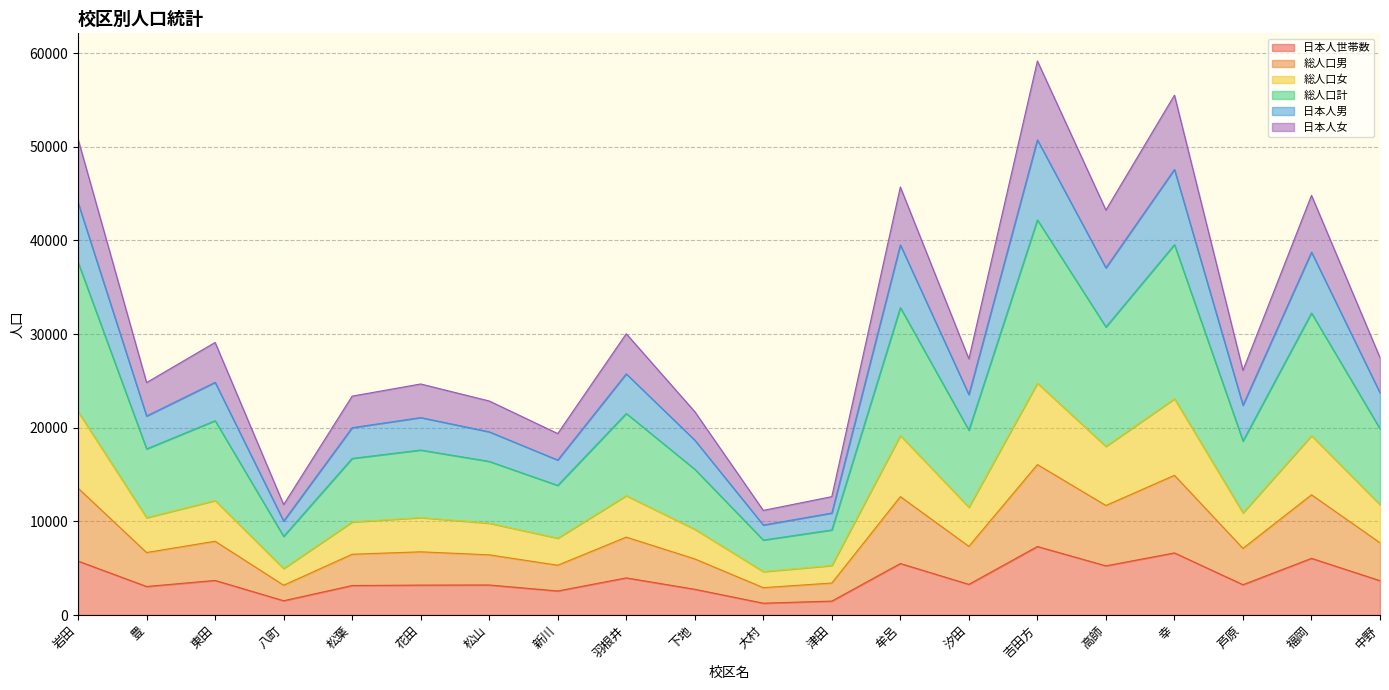

What is the total value across all series at 高師?

43239